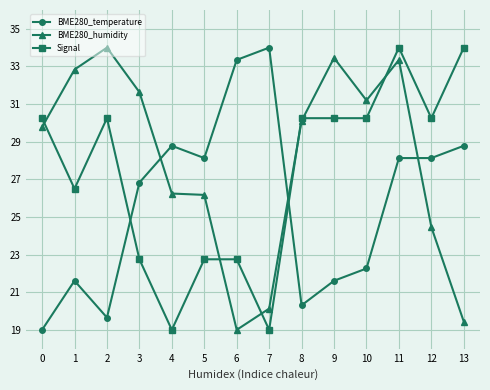

True or false: Signal has a value of 30.2 at 8.

True